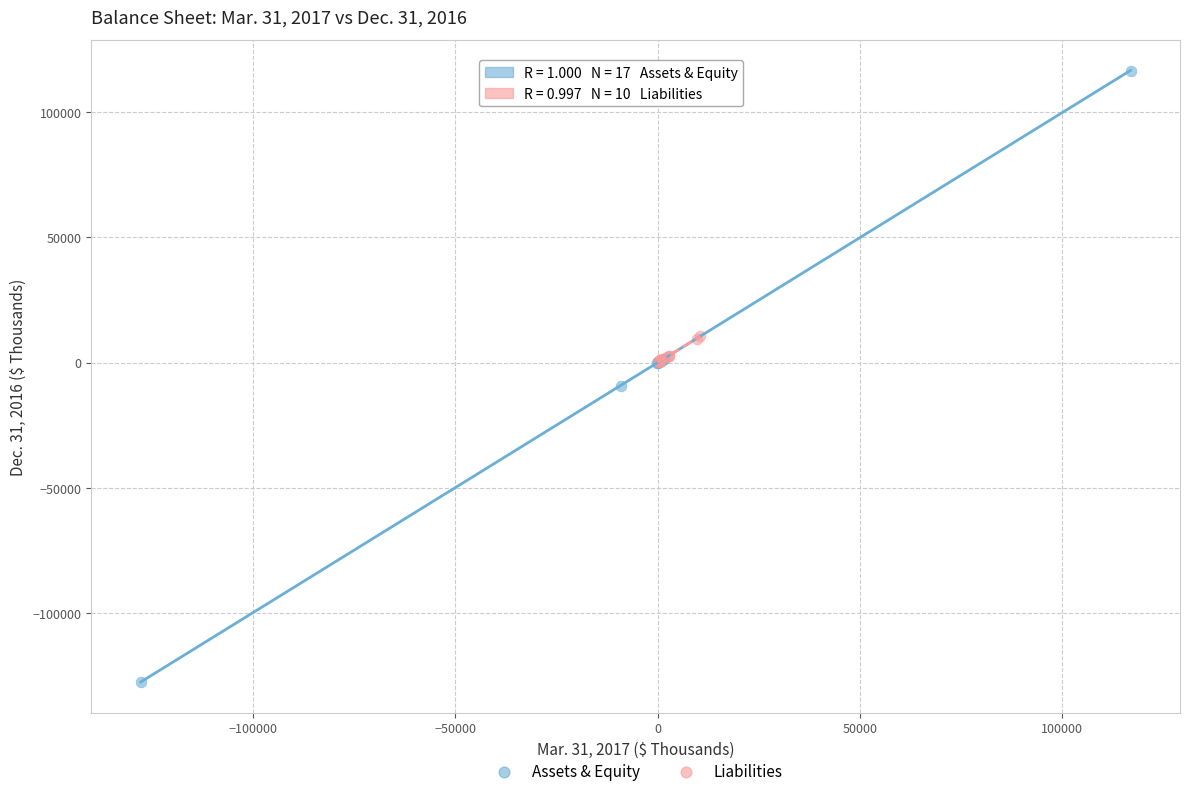

Which series has the largest Y range (max minus min)?

Assets & Equity